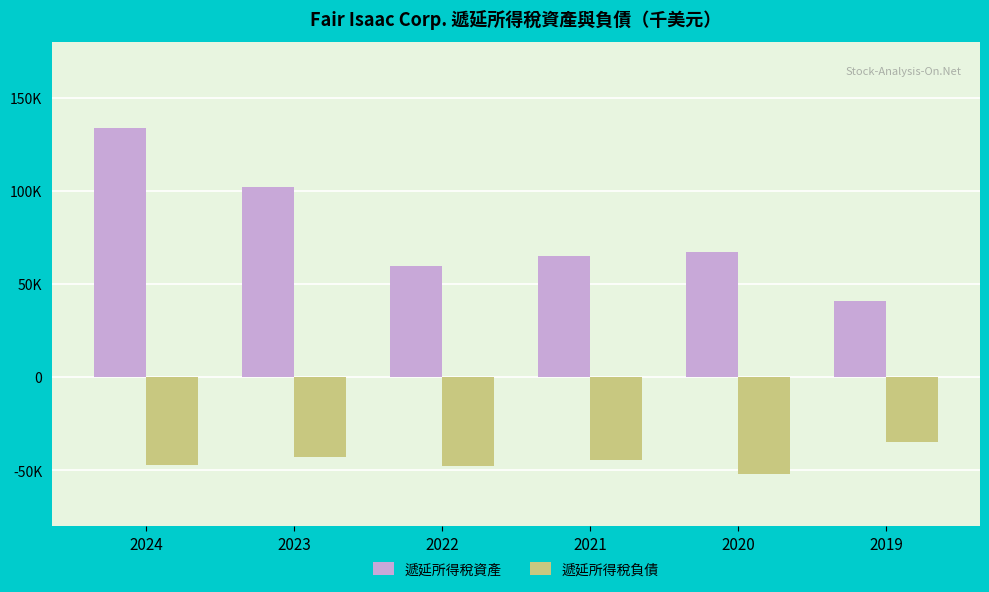

The 遞延所得稅資產 series shows 93932 at 2021. True or false?

False